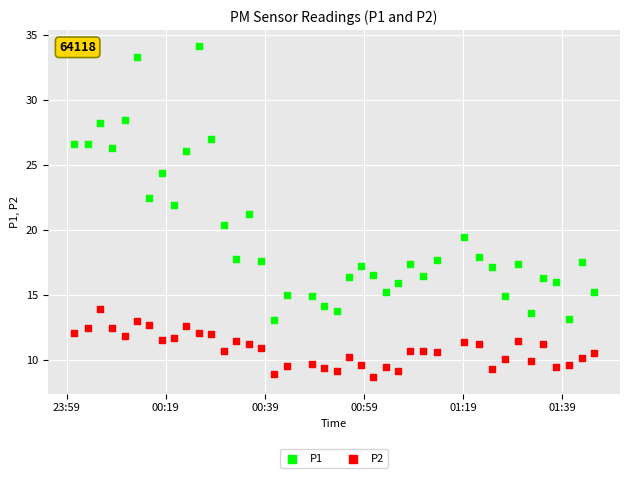

Across all data points, what is the range of Y values (max minus min)?

25.4